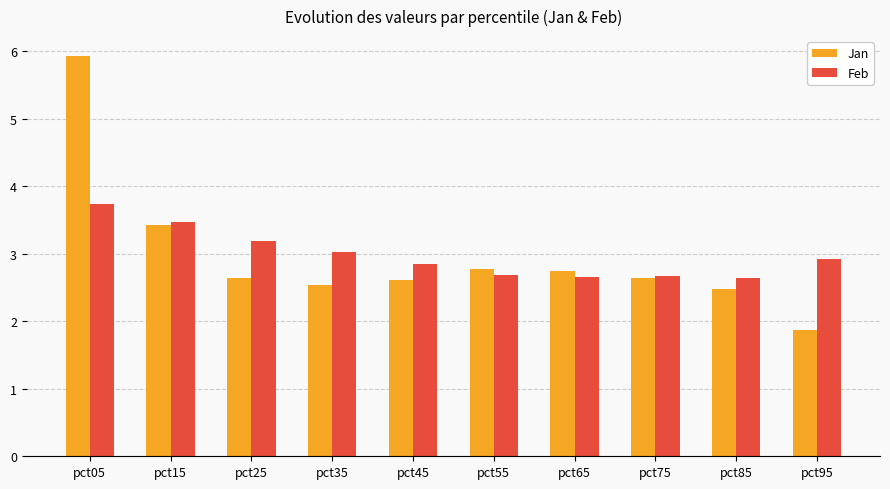

What is the greatest value displayed?

5.9